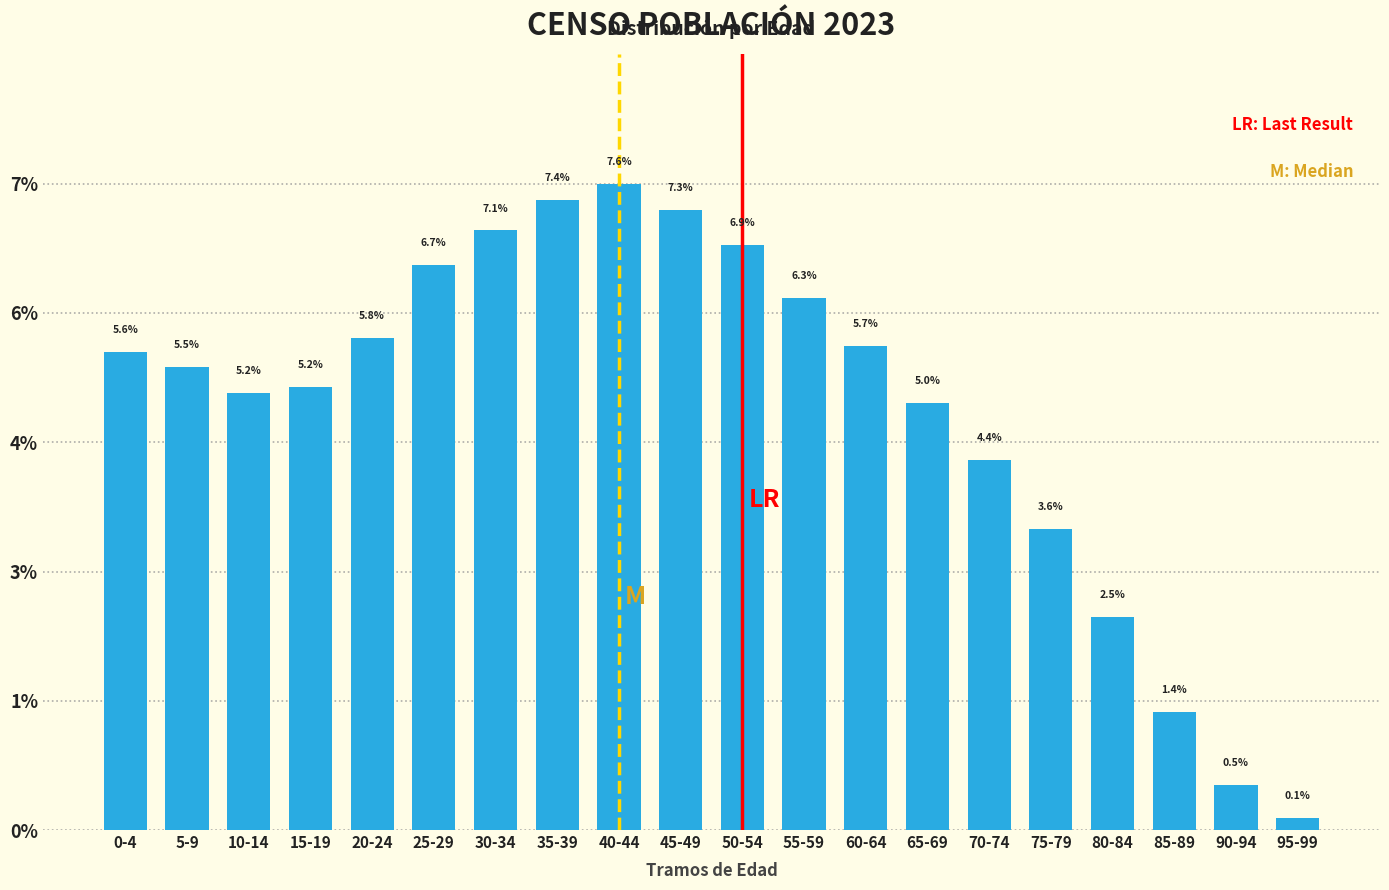

Are the bars horizontal?

No